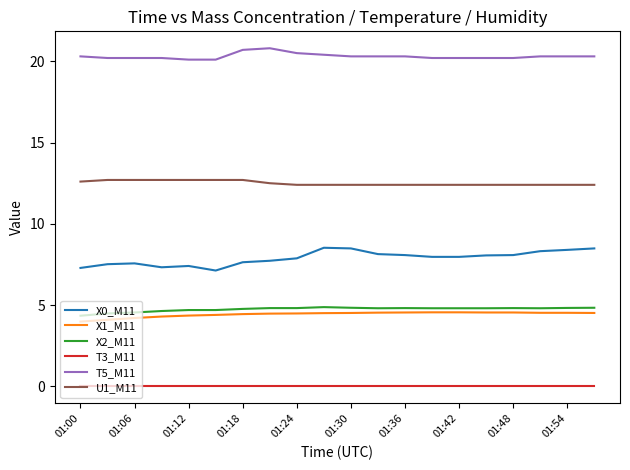

What is the difference between the maximum and minimum values in the X0_M11 series?

1.4